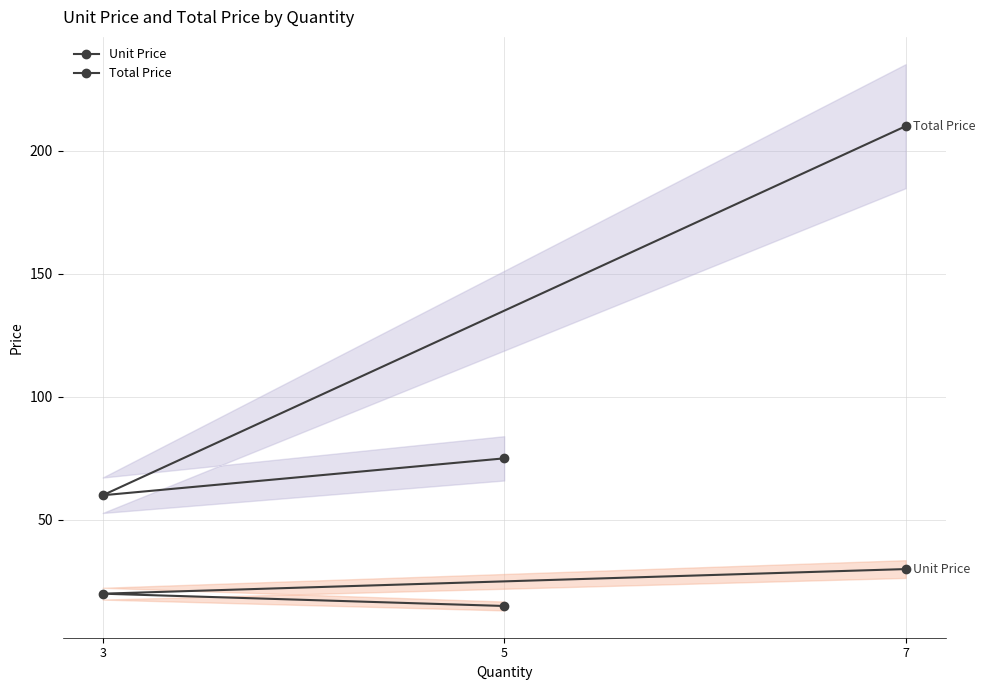

What is the highest value of the Unit Price series?

30